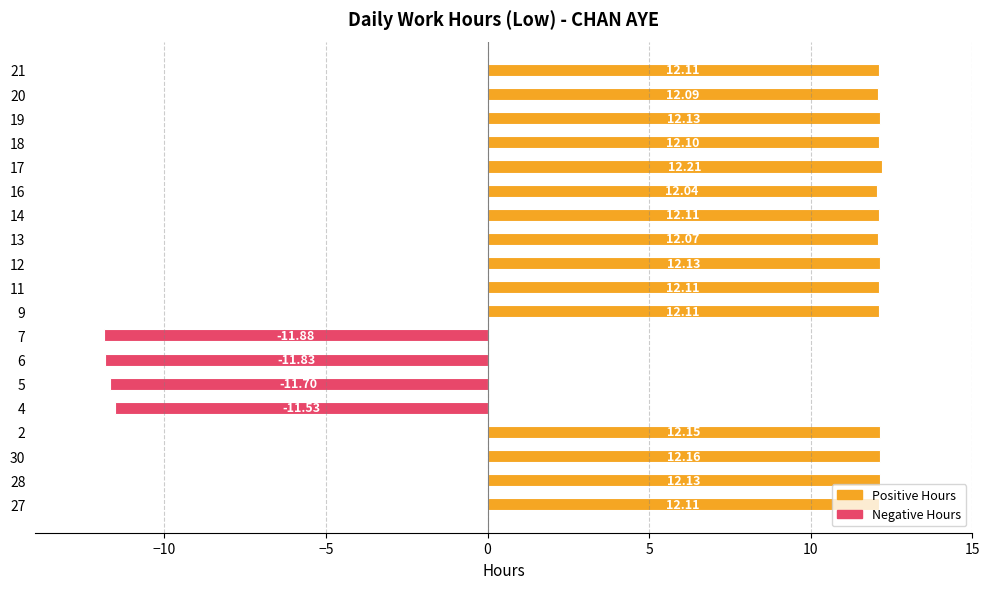

Between 11 and 18, which is larger?

11